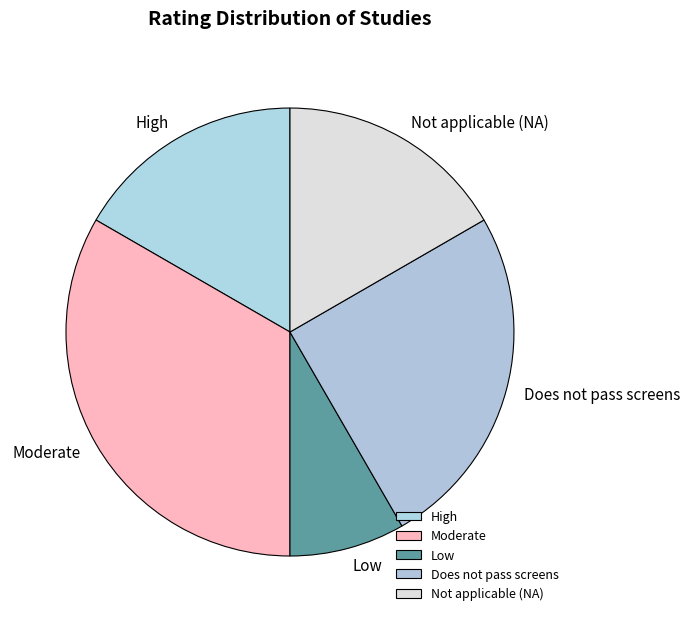

Do High and Does not pass screens together represent more than half of the pie?

No